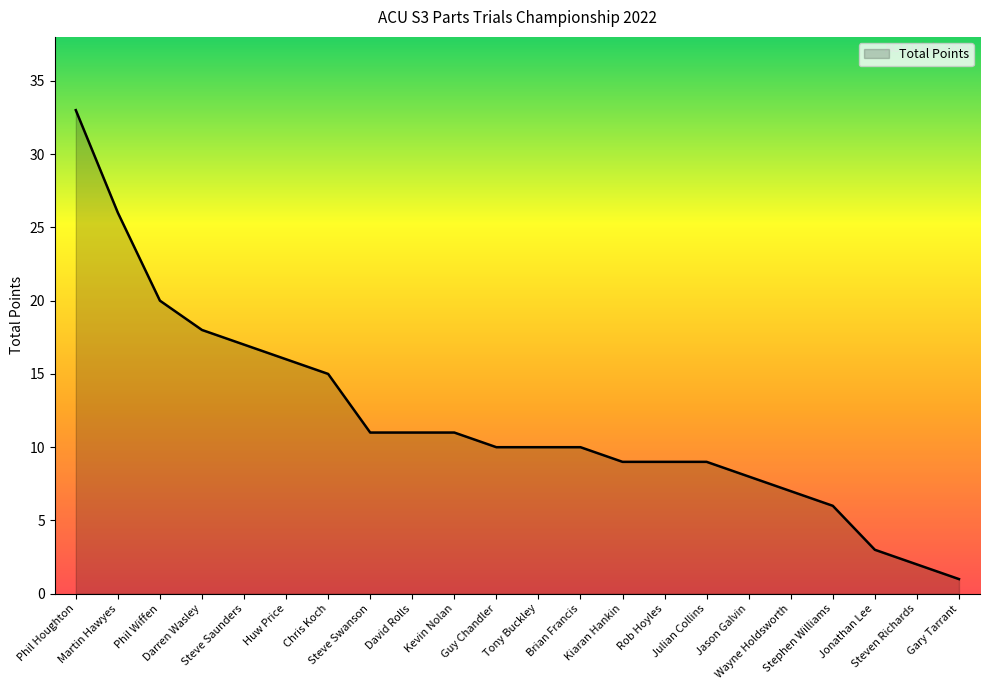

What is the sum of all values?

262